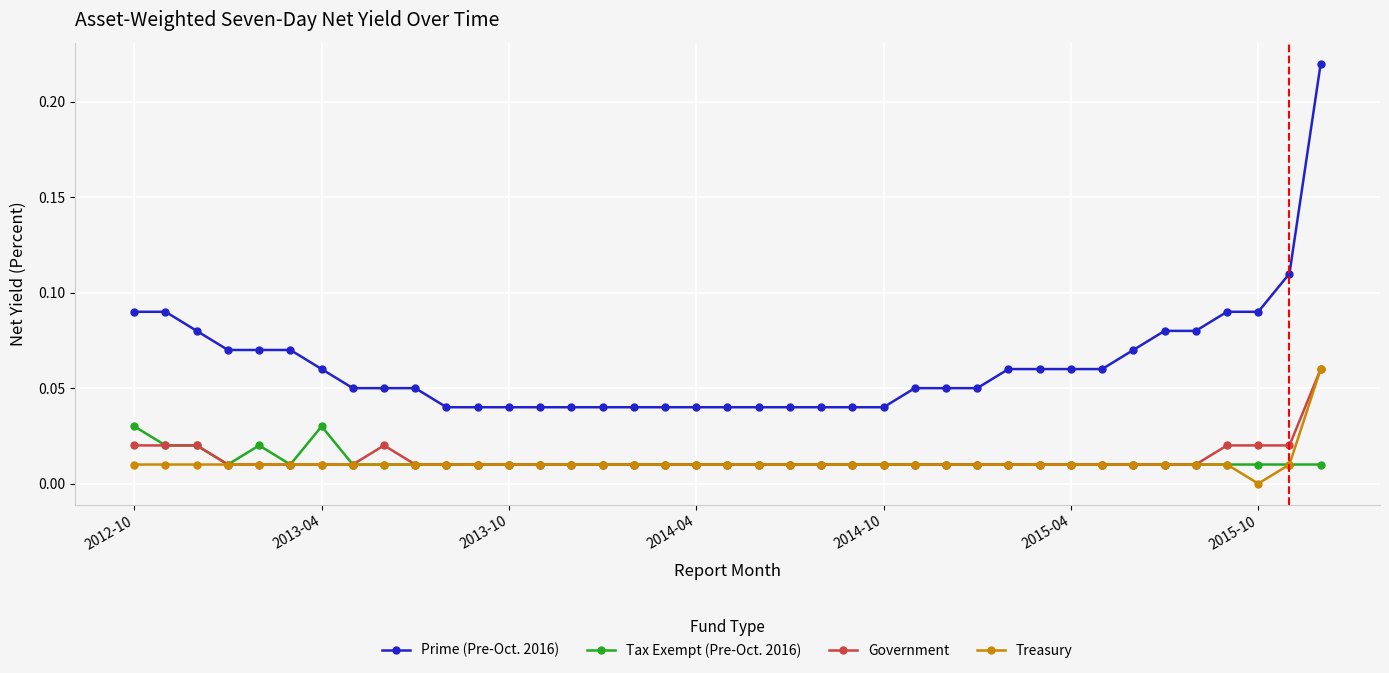

What is the sum of all Prime (Pre-Oct. 2016) values?

2.4